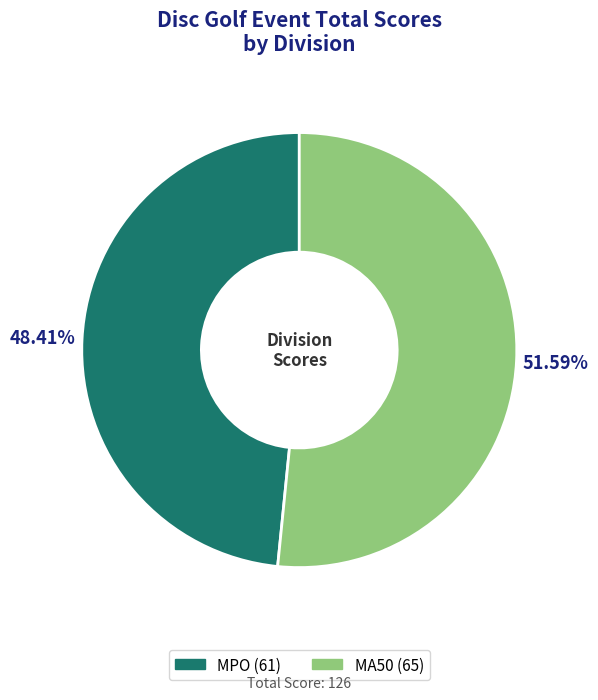

To the nearest percent, what is the difference between the largest and smallest slice percentages?

3%